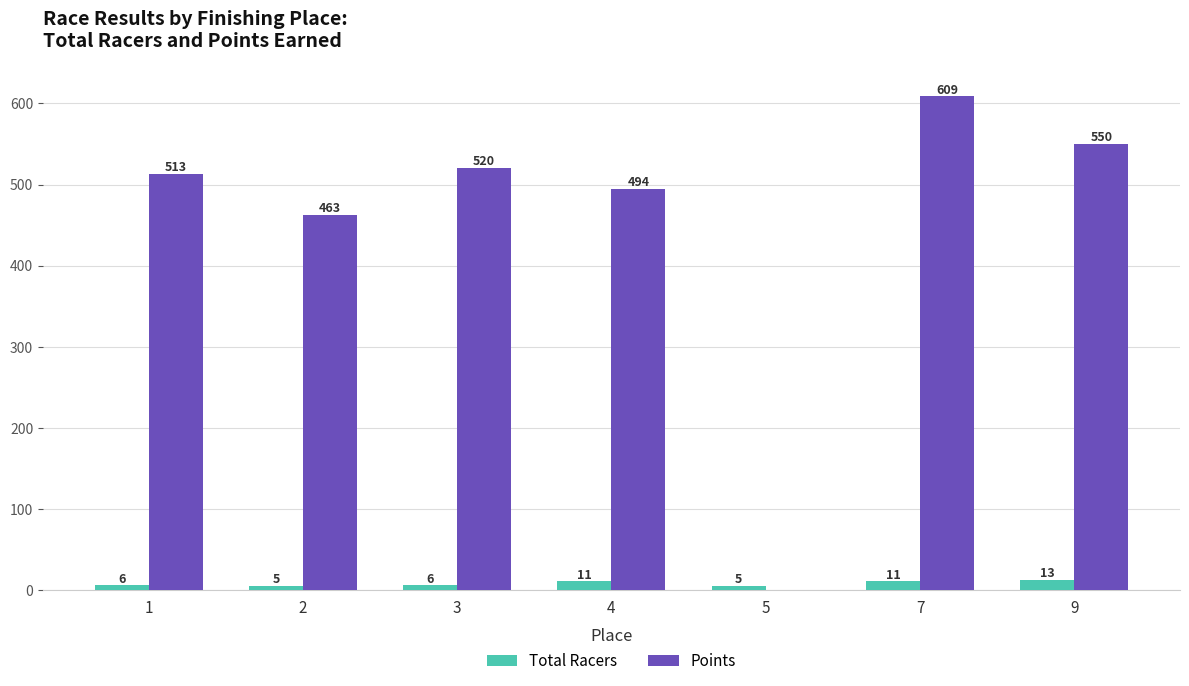

How many data points does each series have?

7